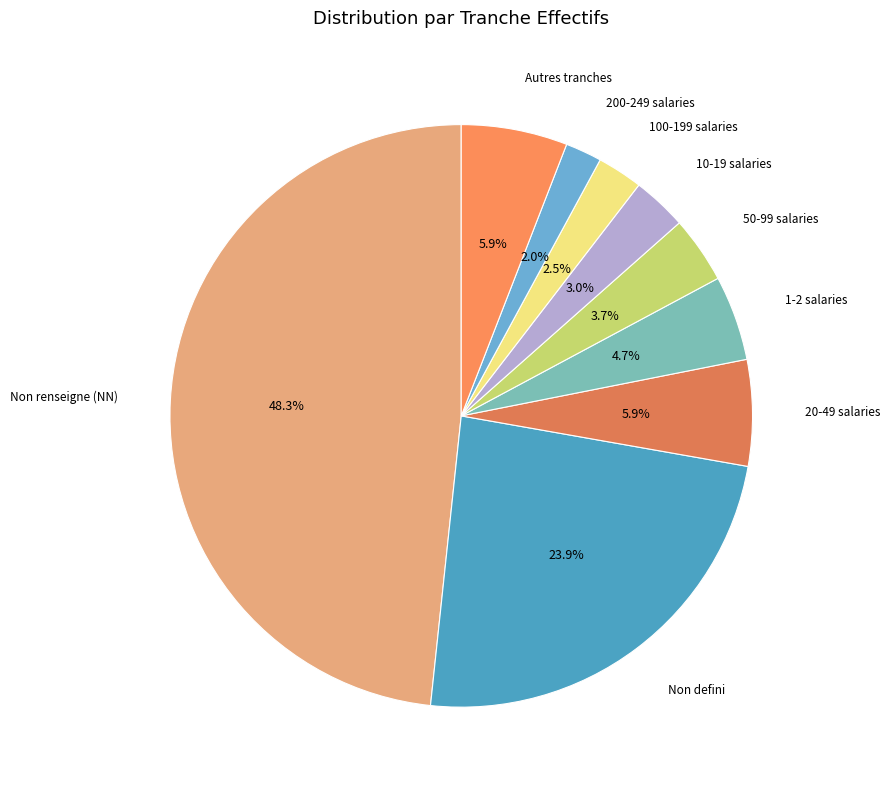

What portion of the pie excludes 20-49 salaries?

94.1%